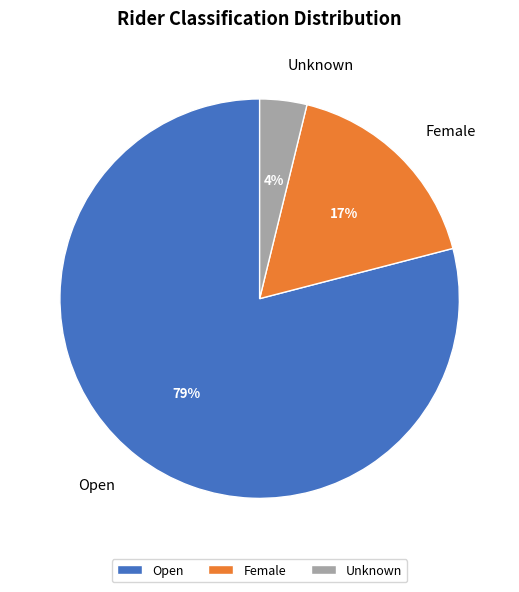

The Female slice represents 28% of the pie. True or false?

False